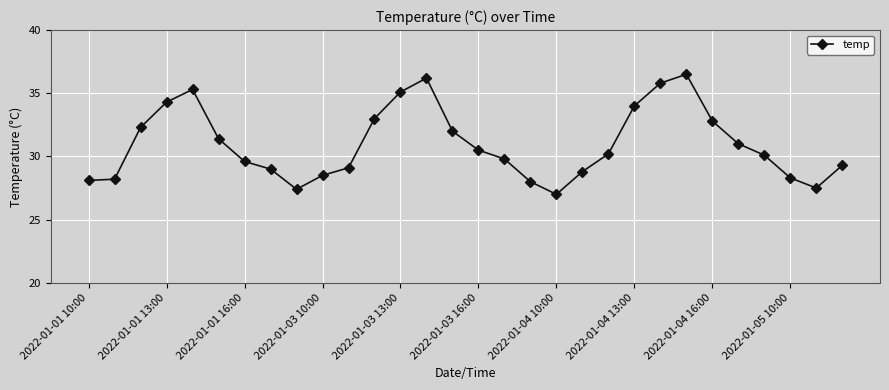

What is the difference between the second highest and second lowest values?

8.8